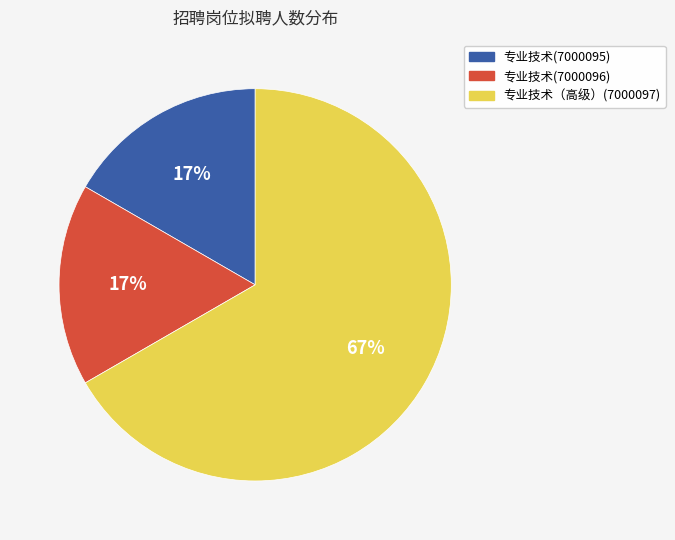

True or false: 专业技术(7000096) accounts for 17% of the total.

True